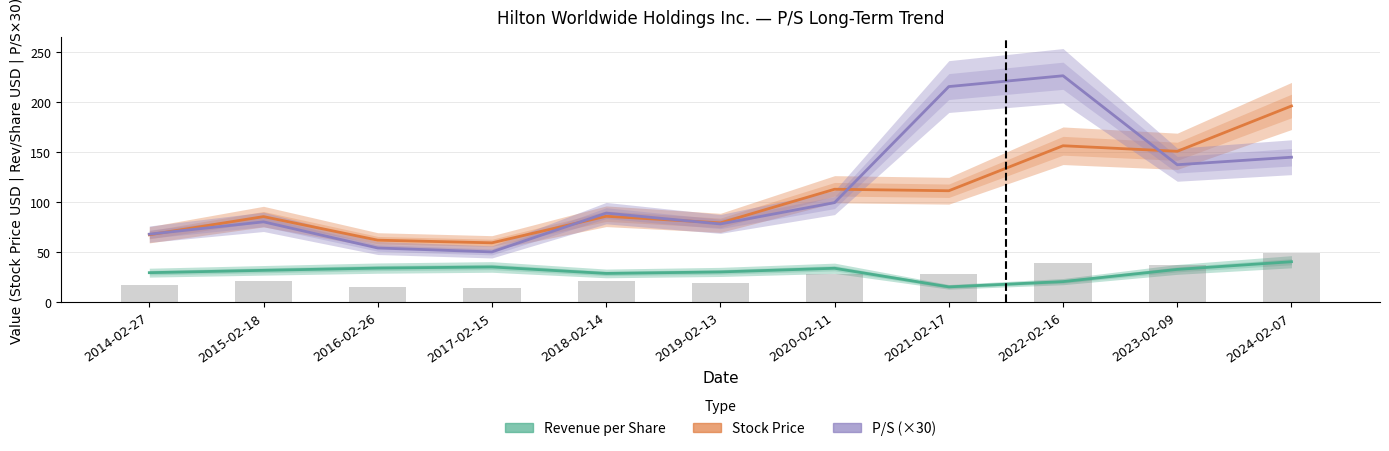

What are all the series names shown in the legend?

Stock Price, Revenue per Share, P/S (×30)